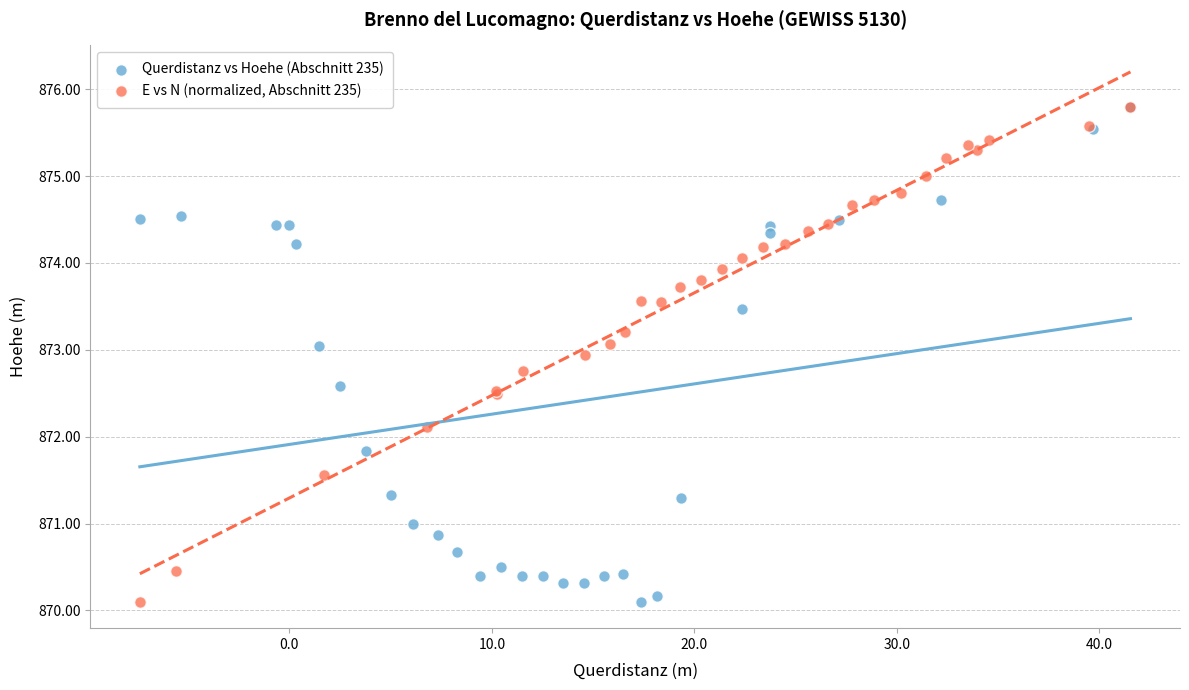

What are all the series names shown in the legend?

Querdistanz vs Hoehe (Abschnitt 235), E vs N (normalized, Abschnitt 235)